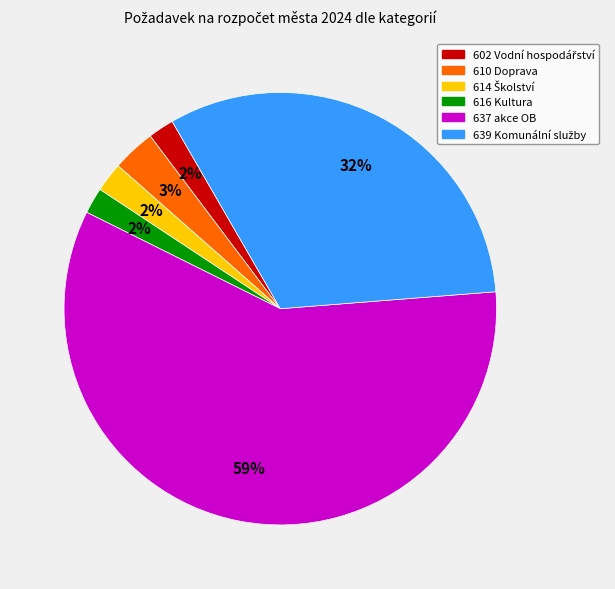

To the nearest percent, what portion does 616 Kultura represent?

2%